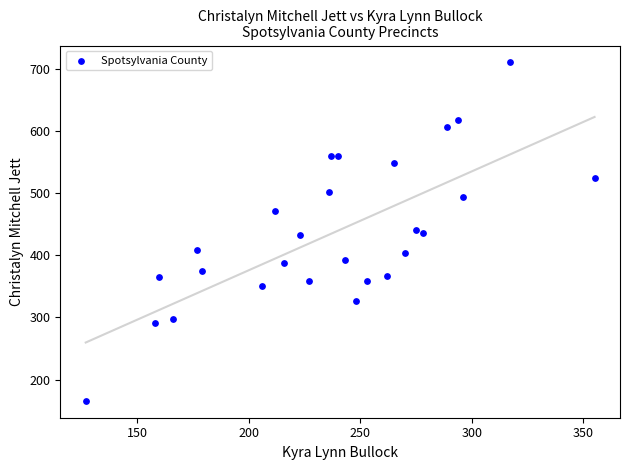

What is the range of Y values (max minus min)?

544